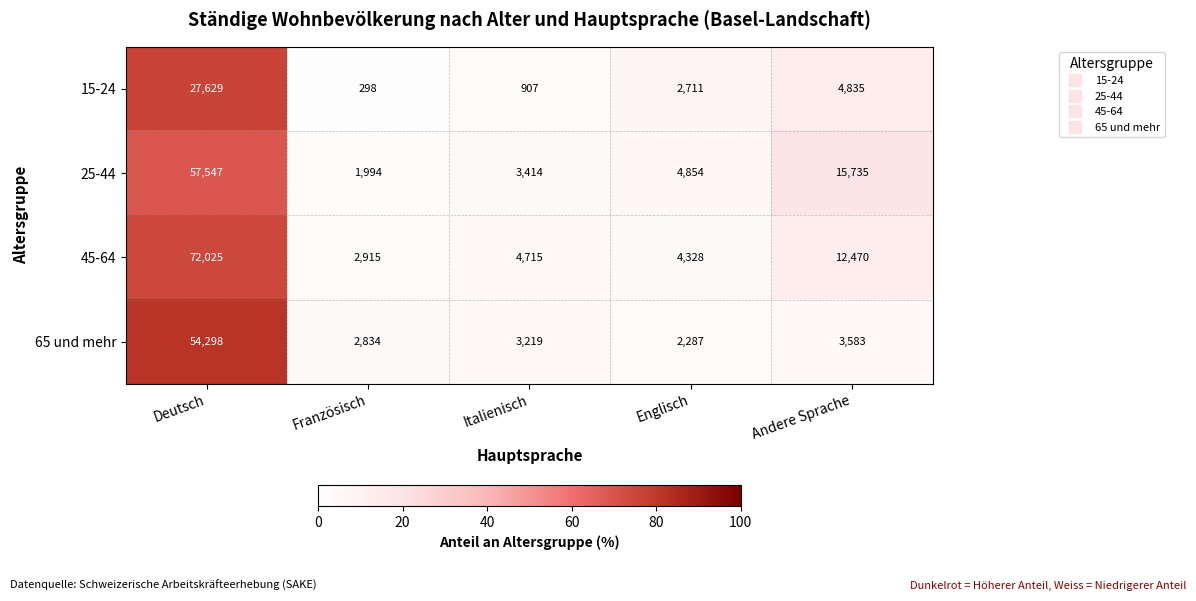

At which category does the chart reach its minimum across all series?

Französisch